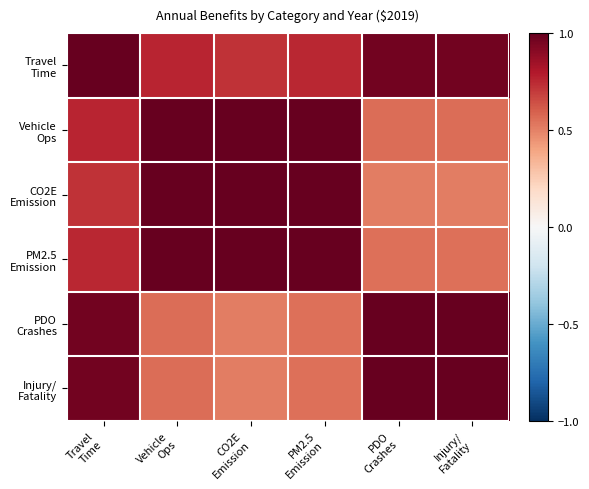

What is the minimum value shown in the chart?

0.5